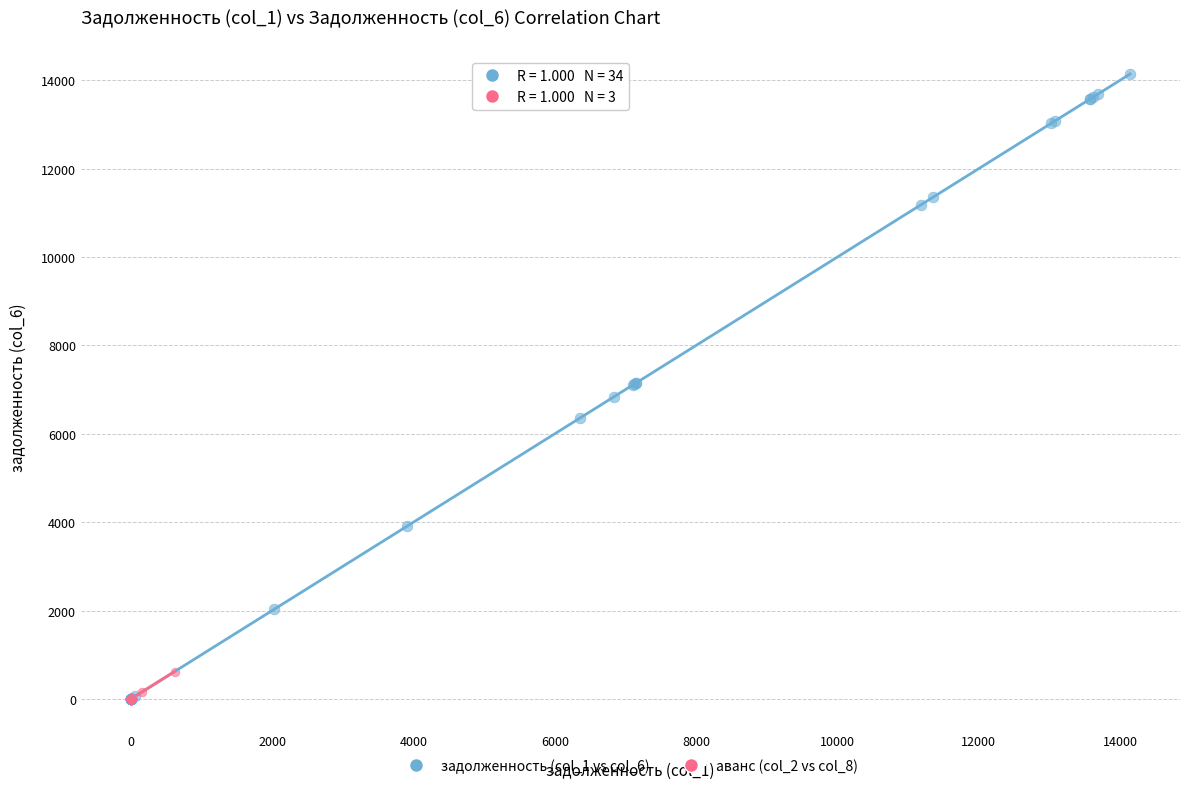

Which series has the largest Y range (max minus min)?

задолженность (col_1 vs col_6)